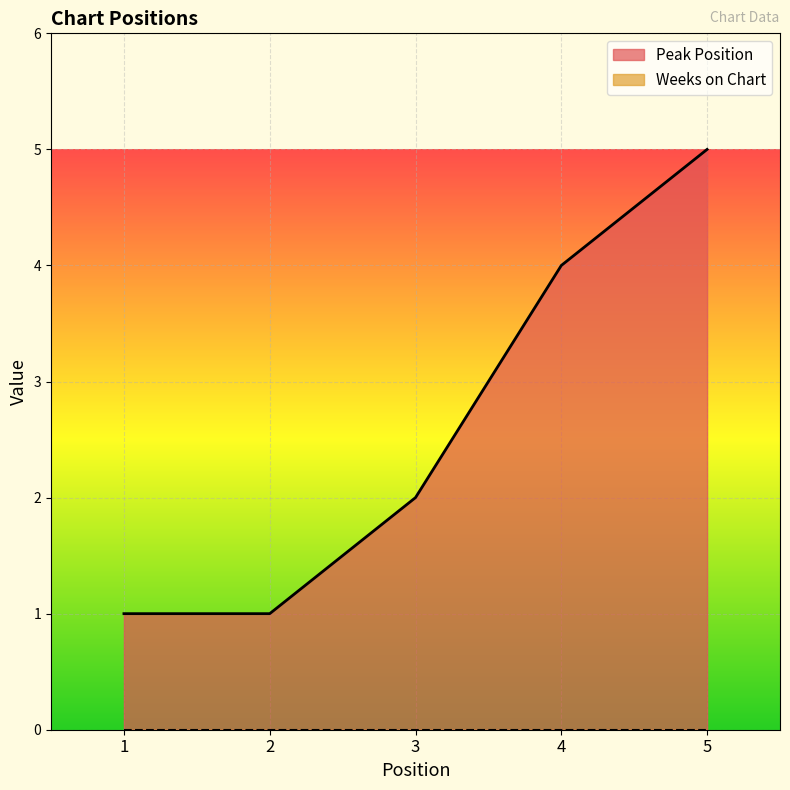

Approximately how many times larger is the value at 3 compared to 2?

2.0